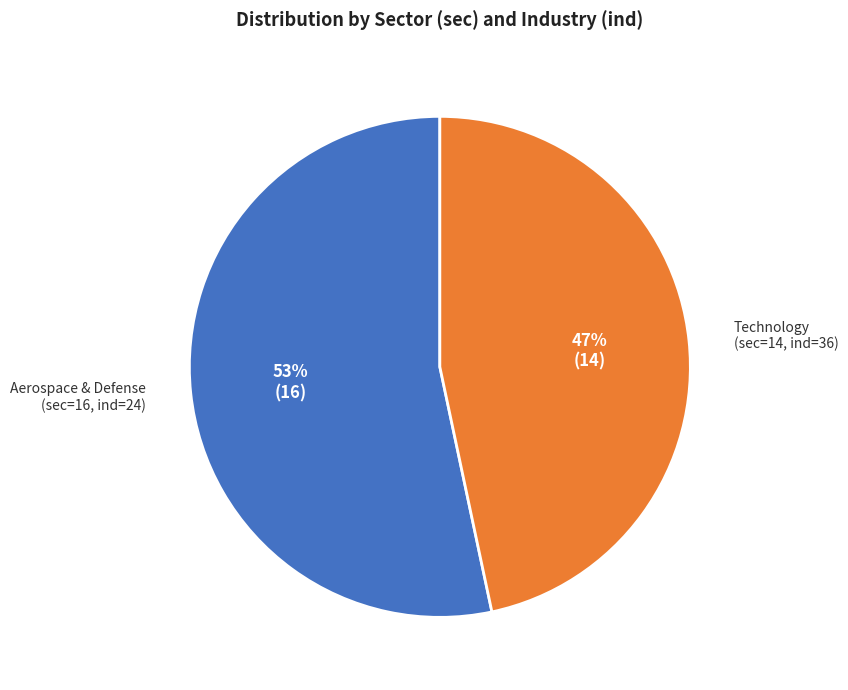

Rank the categories by value from highest to lowest.

Aerospace & Defense (sec=16, ind=24), Technology (sec=14, ind=36)